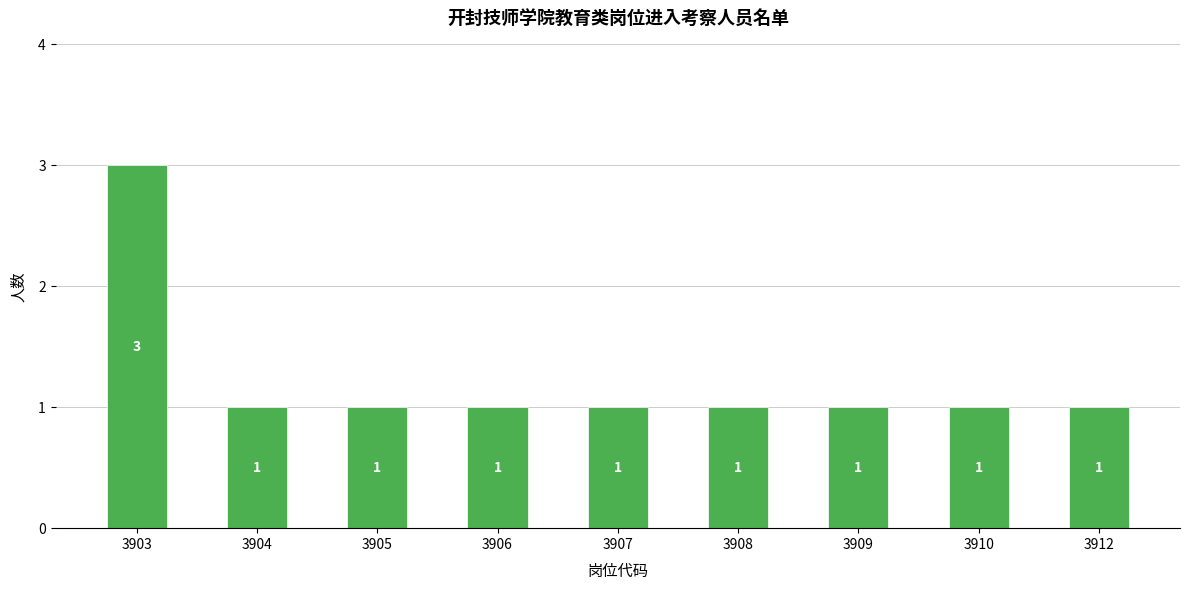

What is the sum of all values?

11